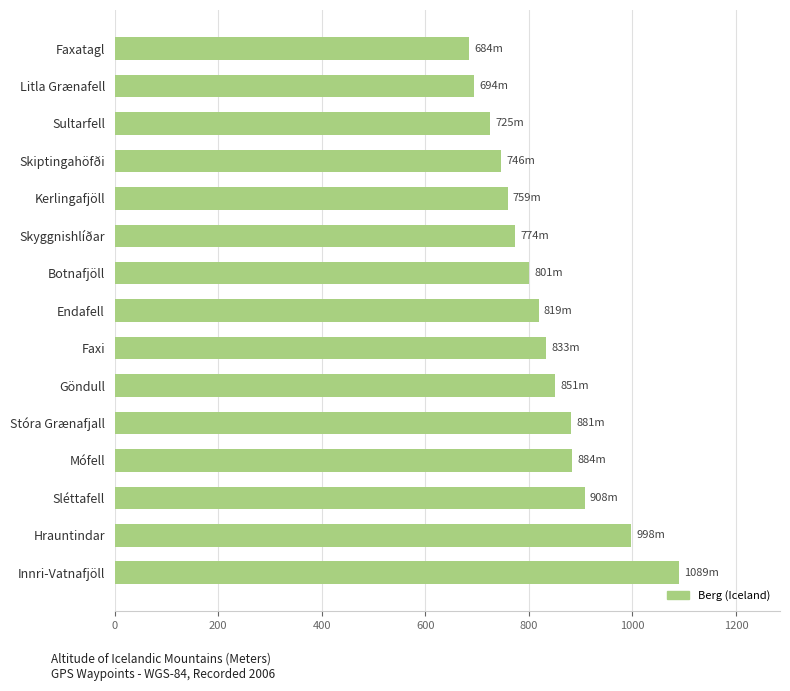

What is the change in value from Mófell to Endafell?

-65